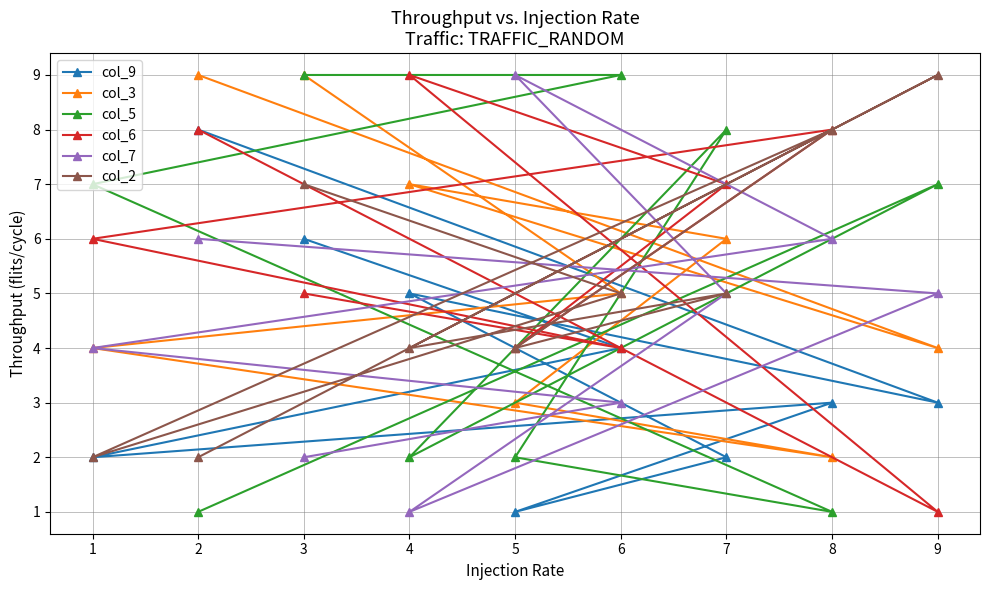

Rank the series at 9 from highest to lowest value.

col_2, col_5, col_7, col_3, col_9, col_6